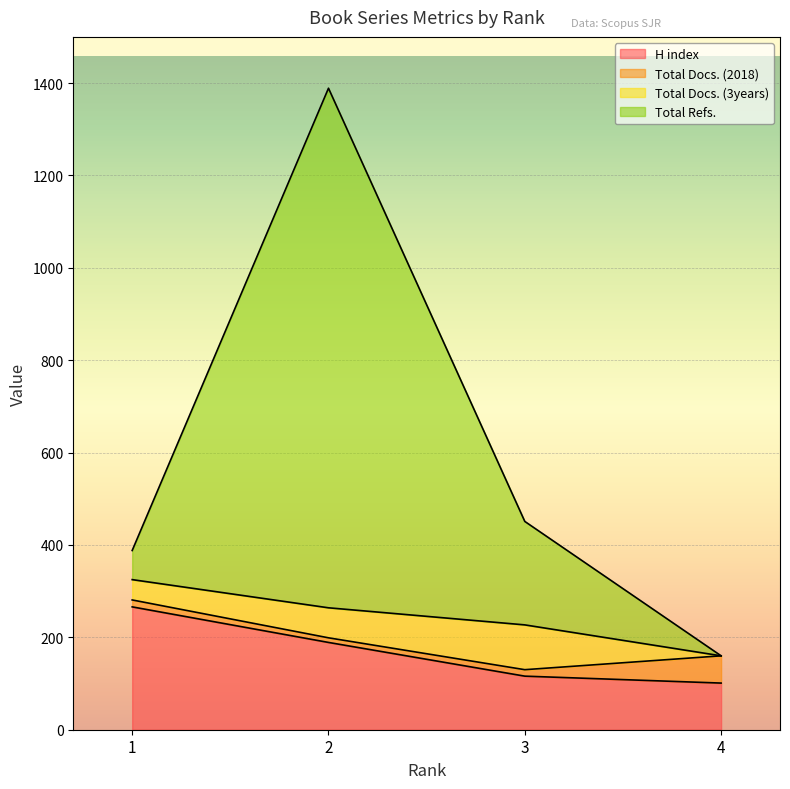

What is the difference between the Total Refs. values at 2 and 4?

1229